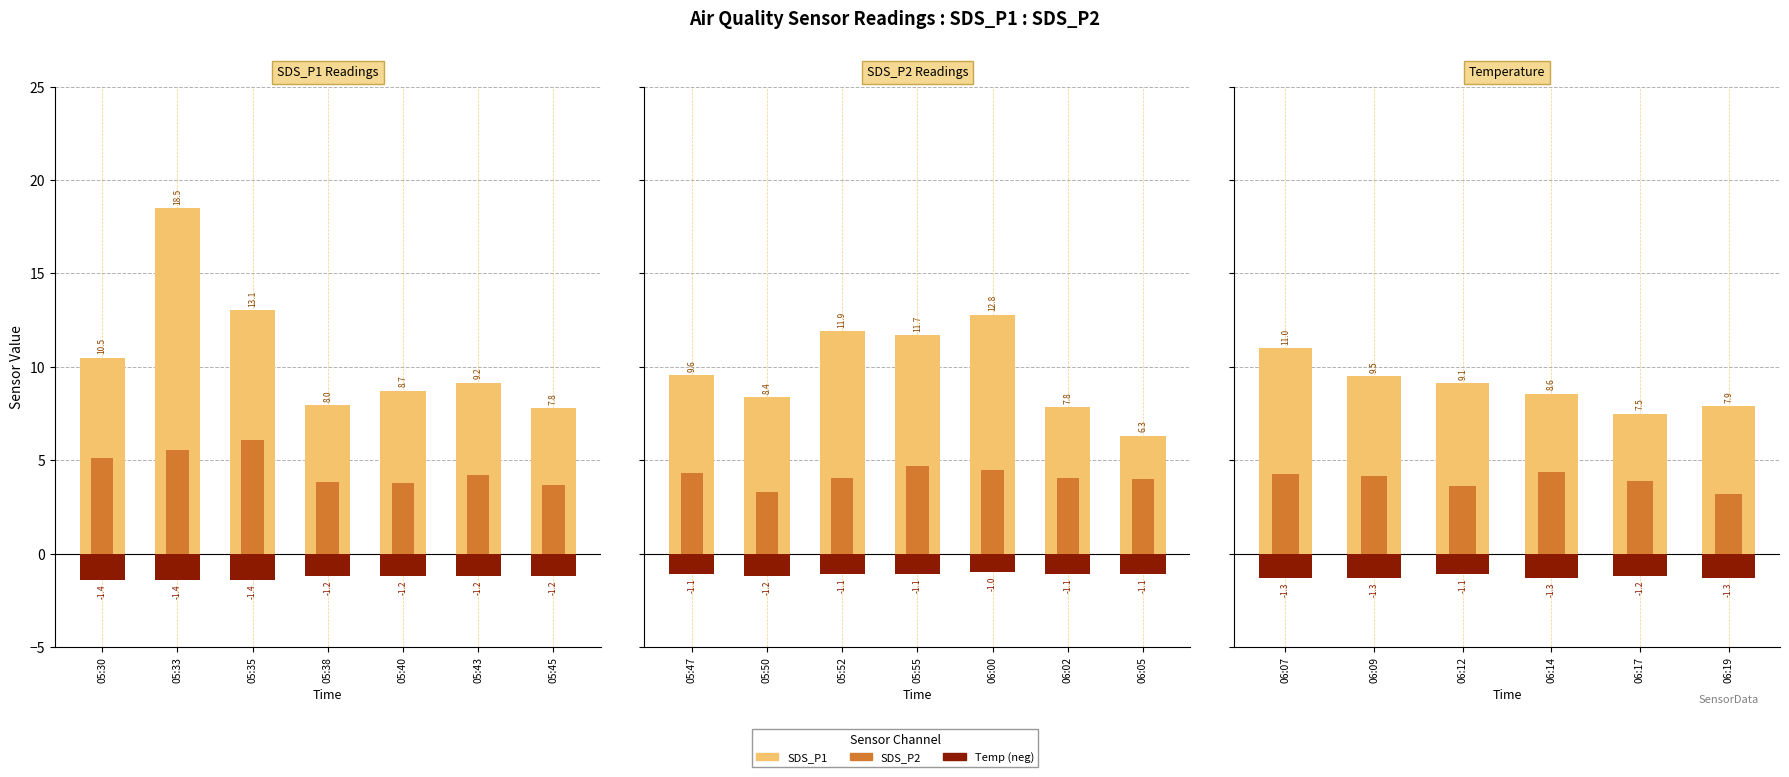

Is the value of SDS_P2 at 05:43 greater than the value of Temp (neg) at 05:33?

Yes